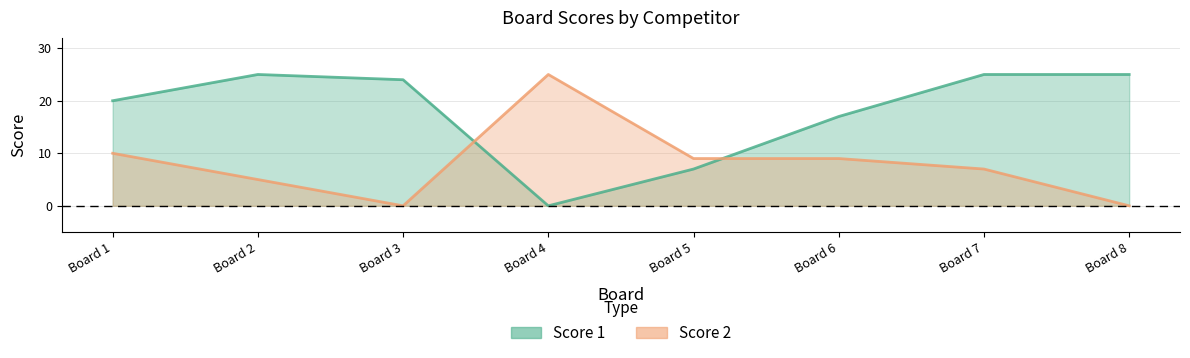

What is the total value across all series at Board 2?

30